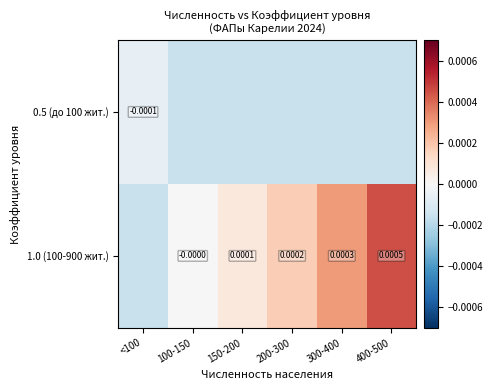

Is the value of 0.5 (до 100 жит.) at 400-500 greater than the value of 1.0 (100-900 жит.) at 400-500?

No